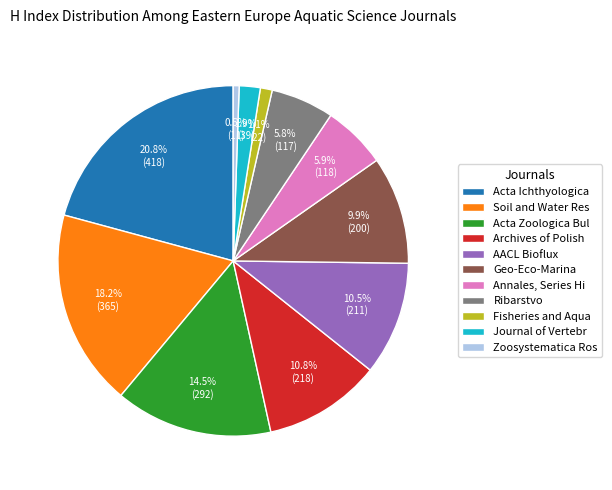

Combined, do Journal of Vertebr and Soil and Water Res account for over 50%?

No